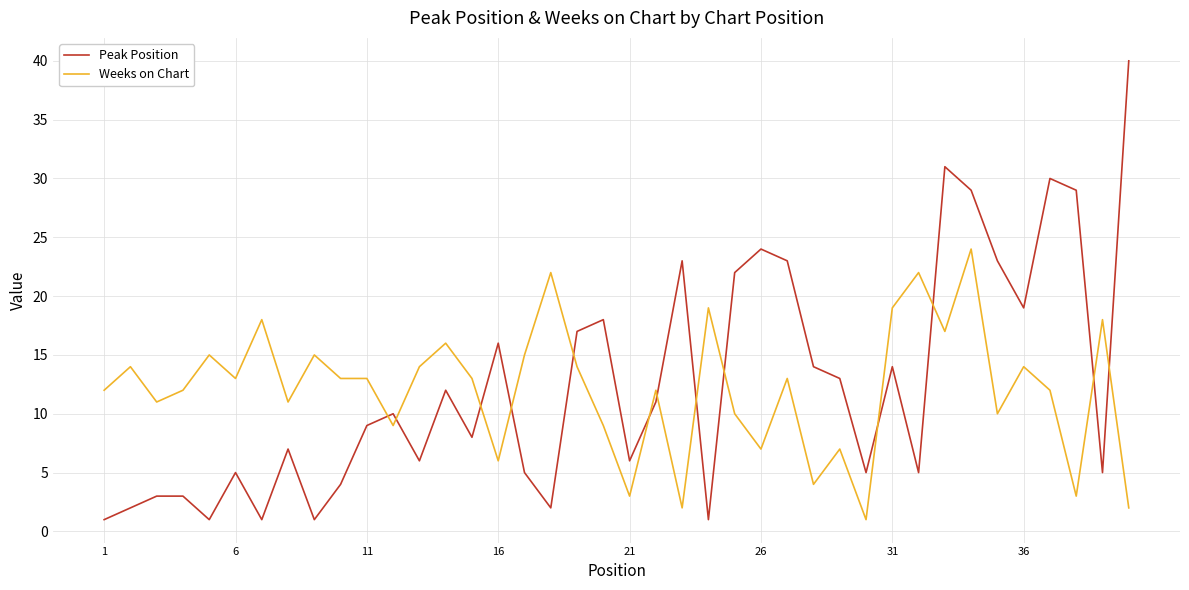

Which series has the largest range (max minus min)?

Peak Position